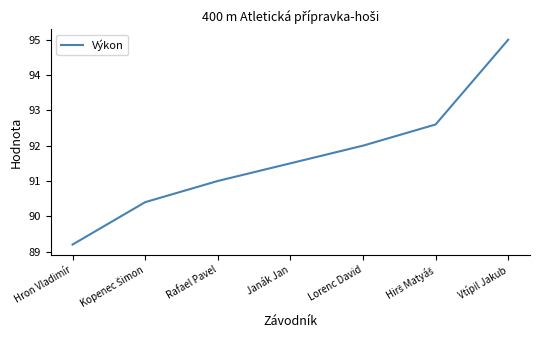

The chart shows a value of 50.7 at Vtípil Jakub. True or false?

False